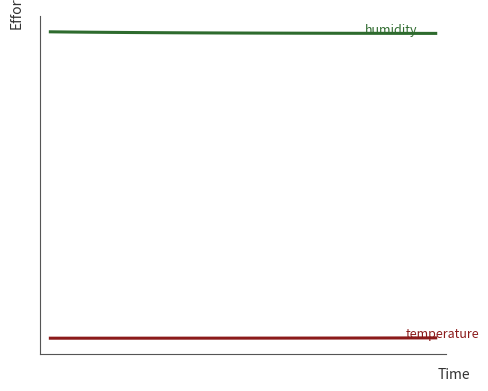

Does the chart display data point markers on the line(s)?

No